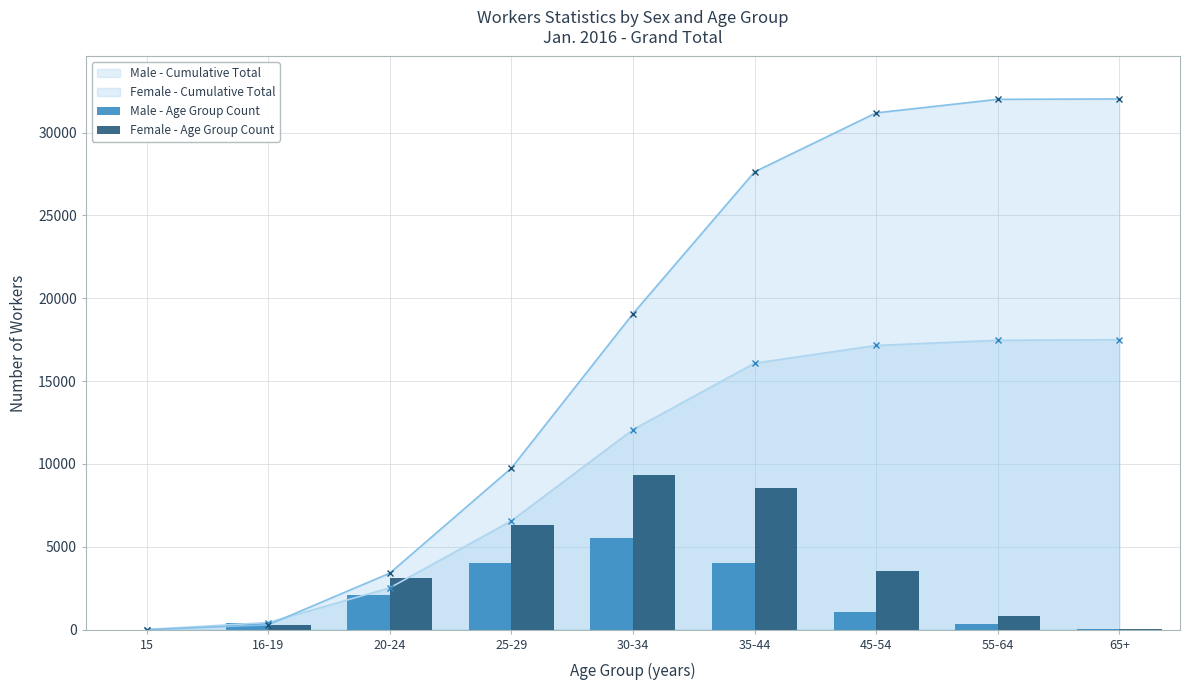

The value of Female - Cumulative Total at 30-34 is 7323. True or false?

False